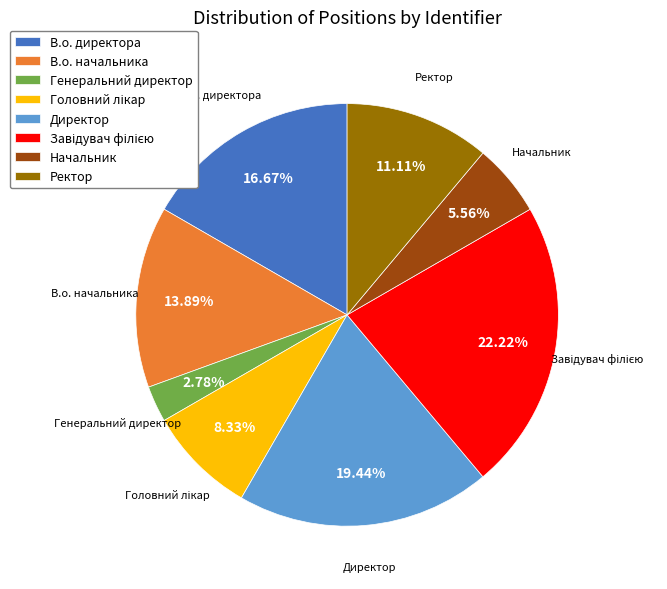

Is there a majority slice in this chart?

No